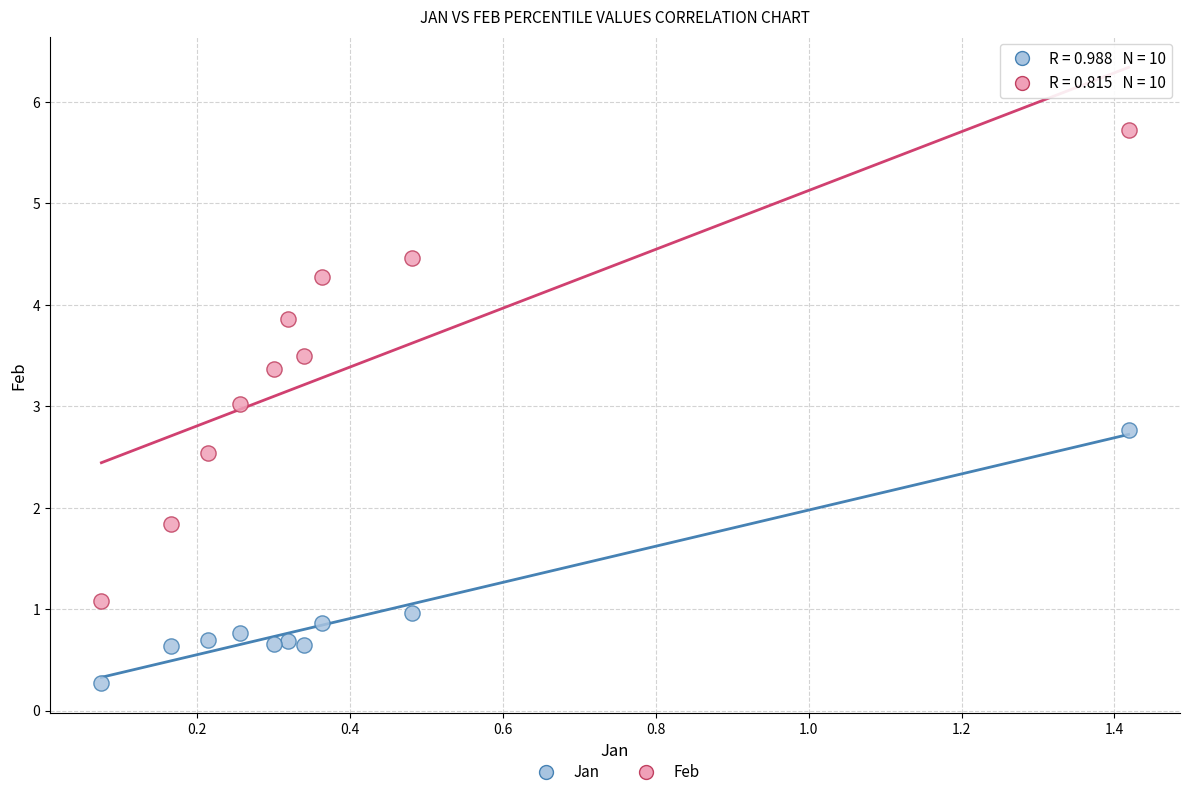

Which series reaches the maximum Y coordinate?

Feb